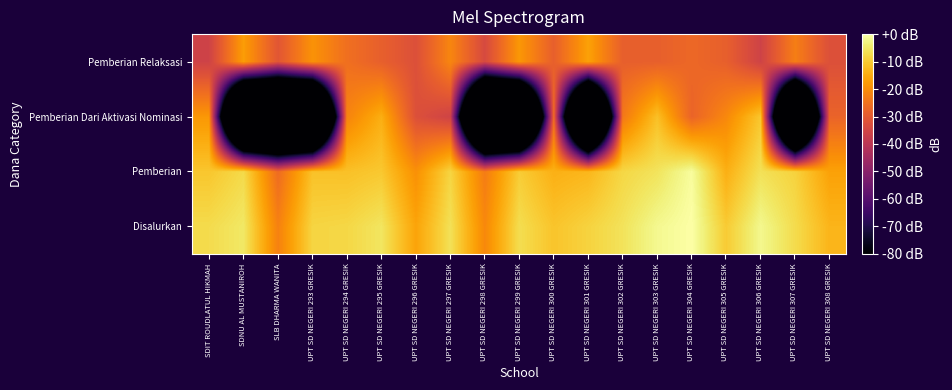

How many categories are shown in the chart?

19